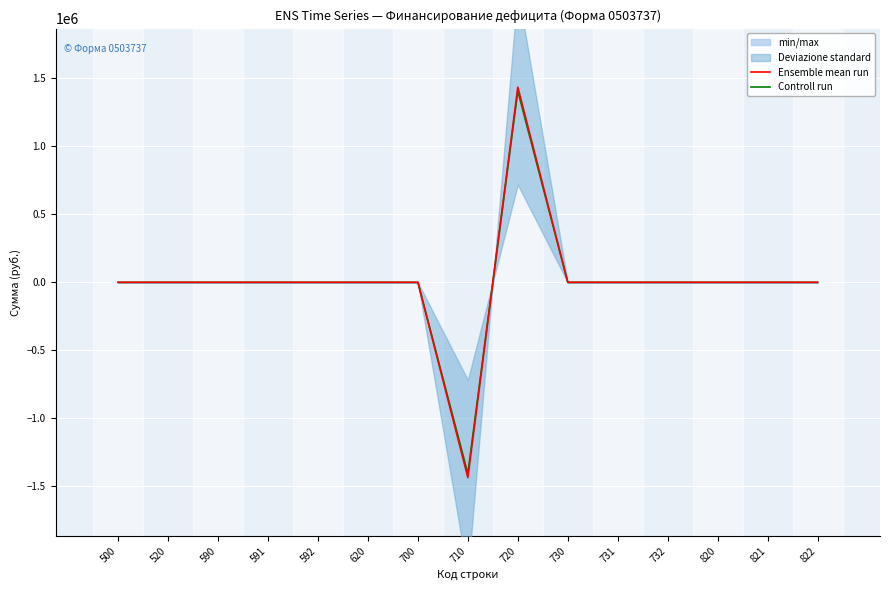

The Controll run series shows 1301855.8 at 822. True or false?

False